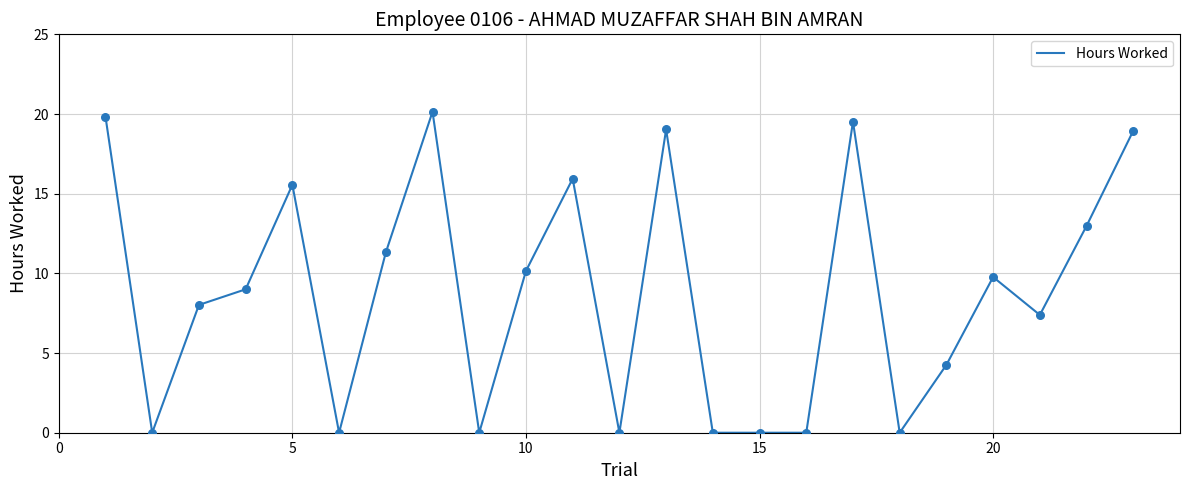

What is the difference between the maximum and minimum values?

20.1